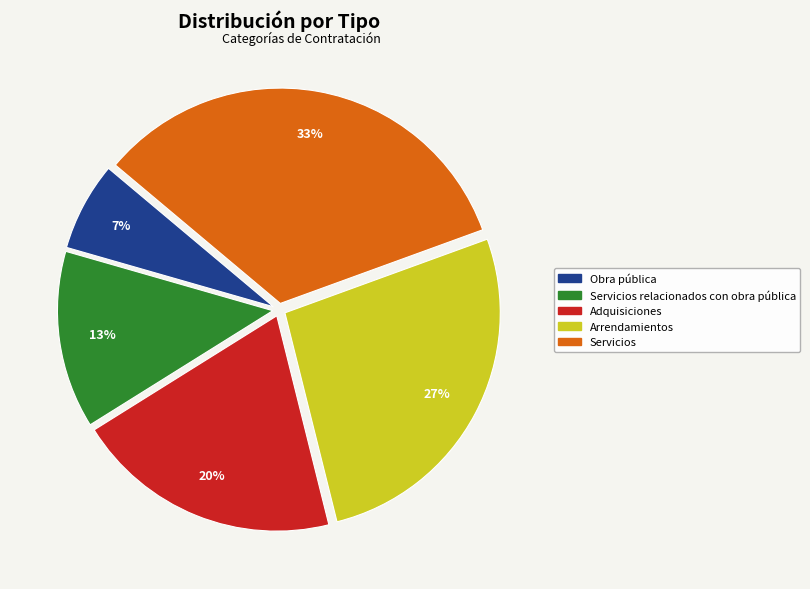

To the nearest percent, what is the average slice percentage?

20%